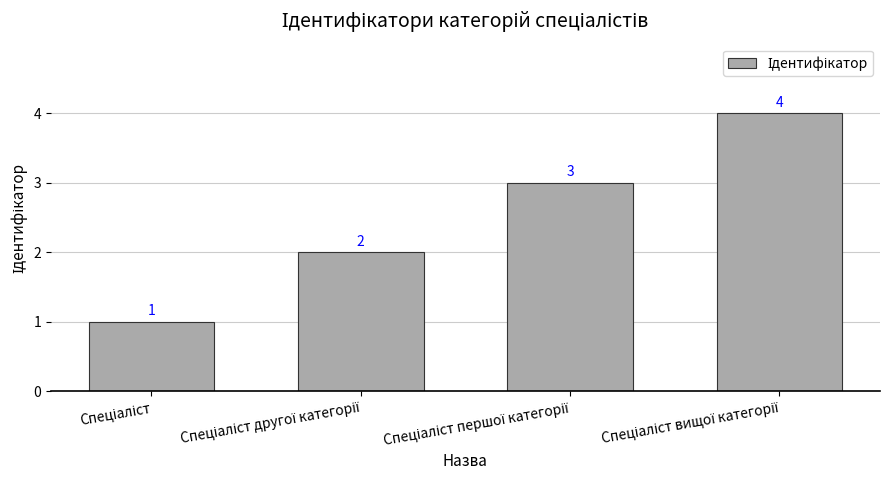

What is the difference between the maximum and minimum values?

3